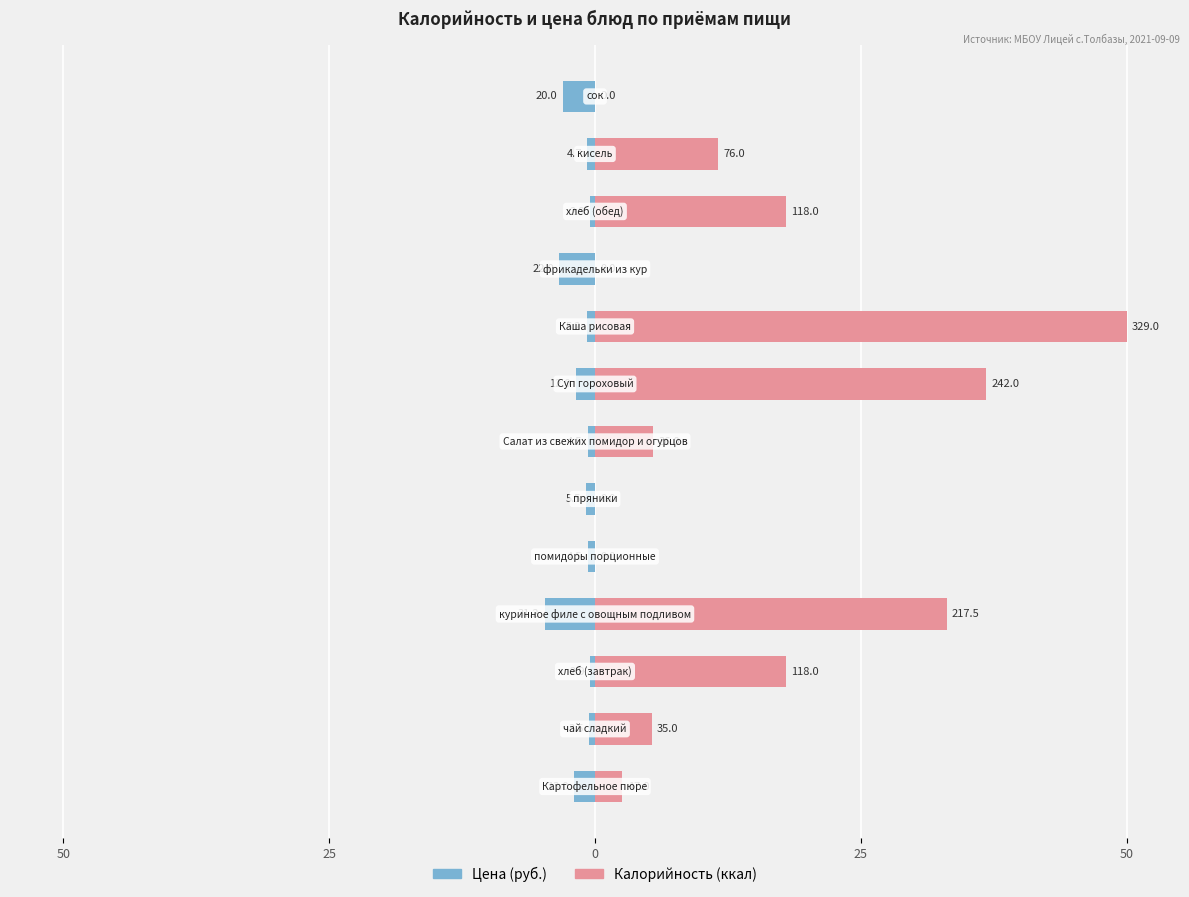

List the series in order of their overall mean, lowest first.

Цена (руб.), Калорийность (ккал)